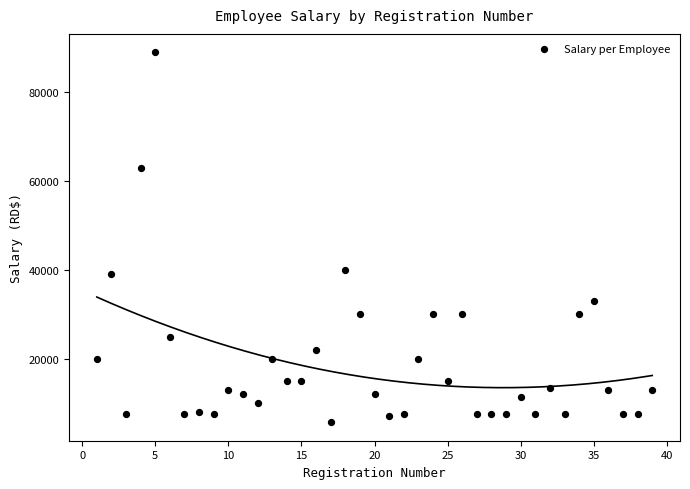

What Y value in the scatter plot is closest to 47325?

40000